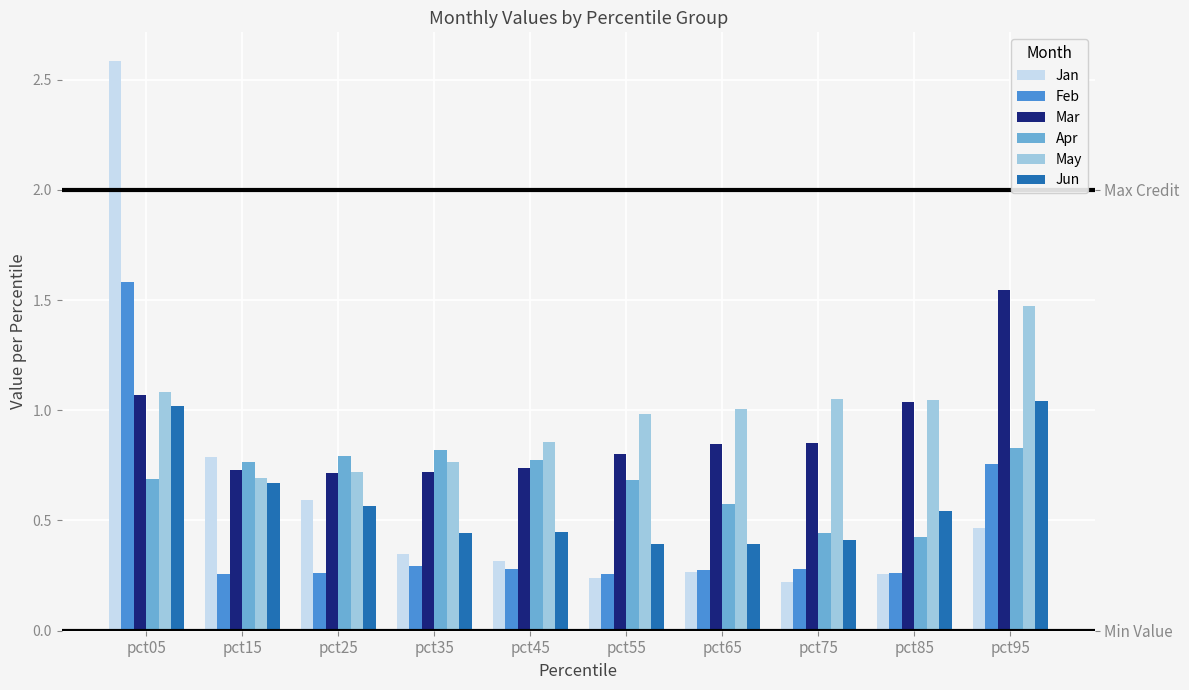

What is the average value of the Jun series?

0.6